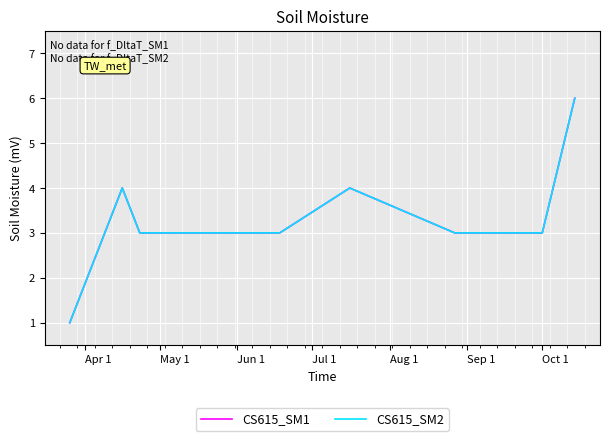

Does the chart have visible grid lines?

Yes